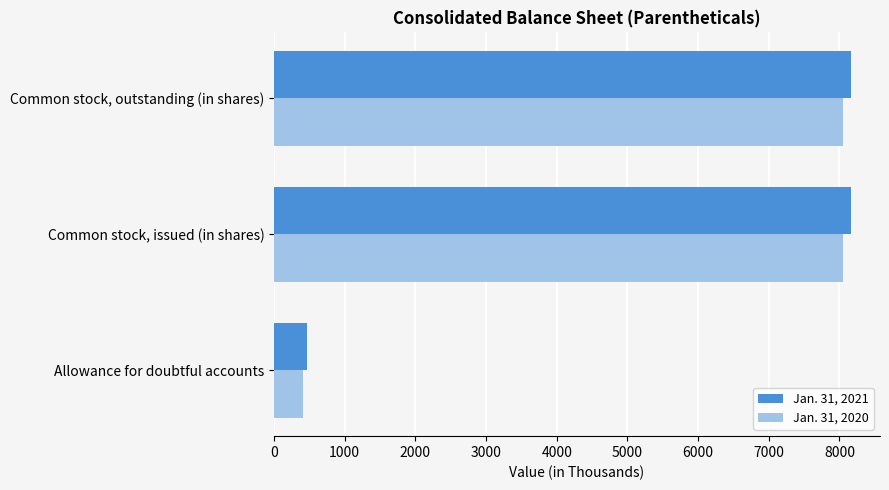

List the series in order of their peak value, highest first.

Jan. 31, 2021, Jan. 31, 2020